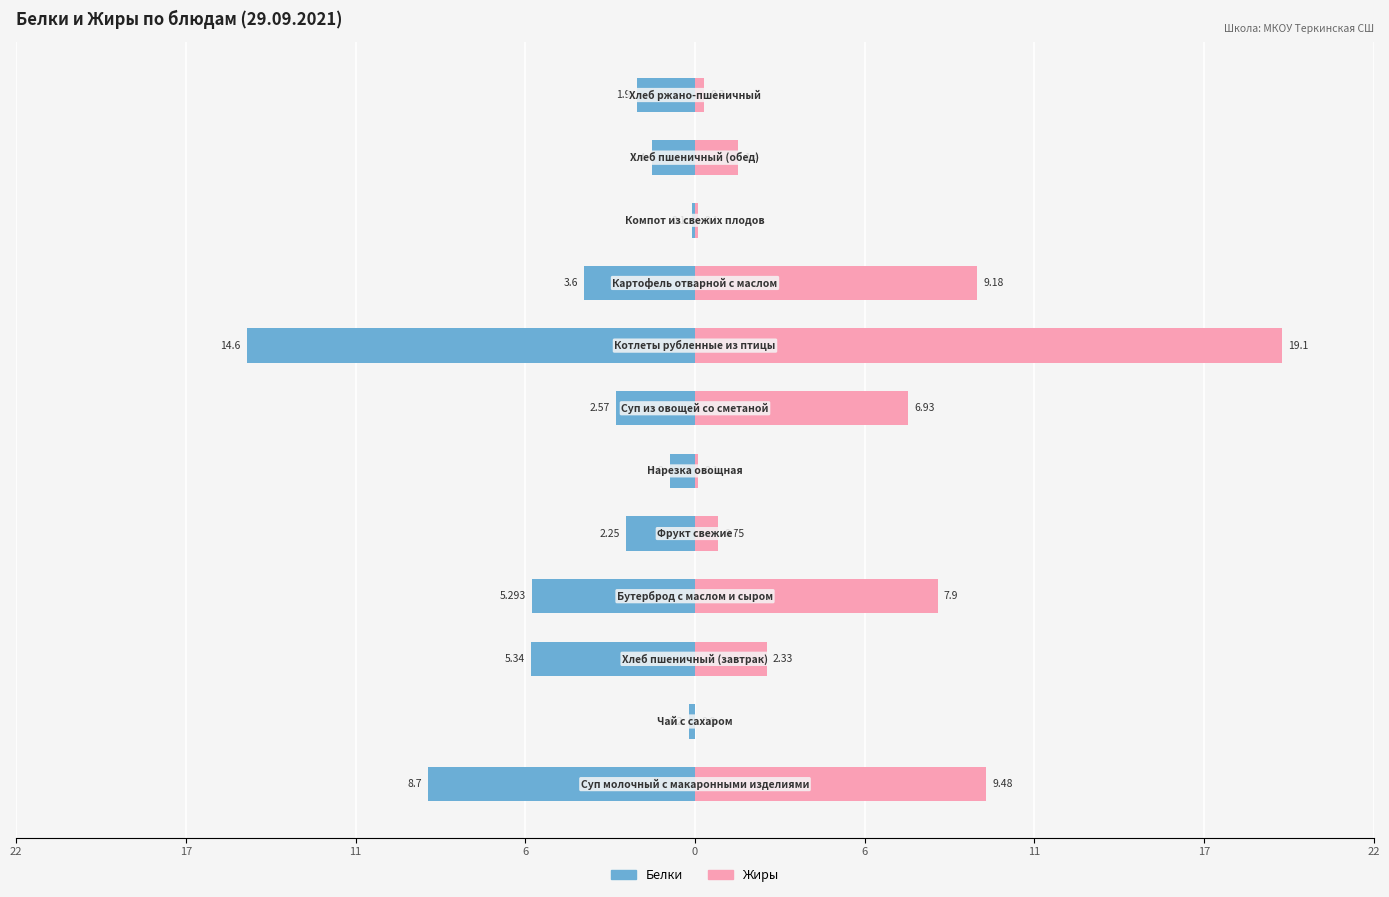

What is the difference between the maximum and minimum values in the Жиры series?

19.1